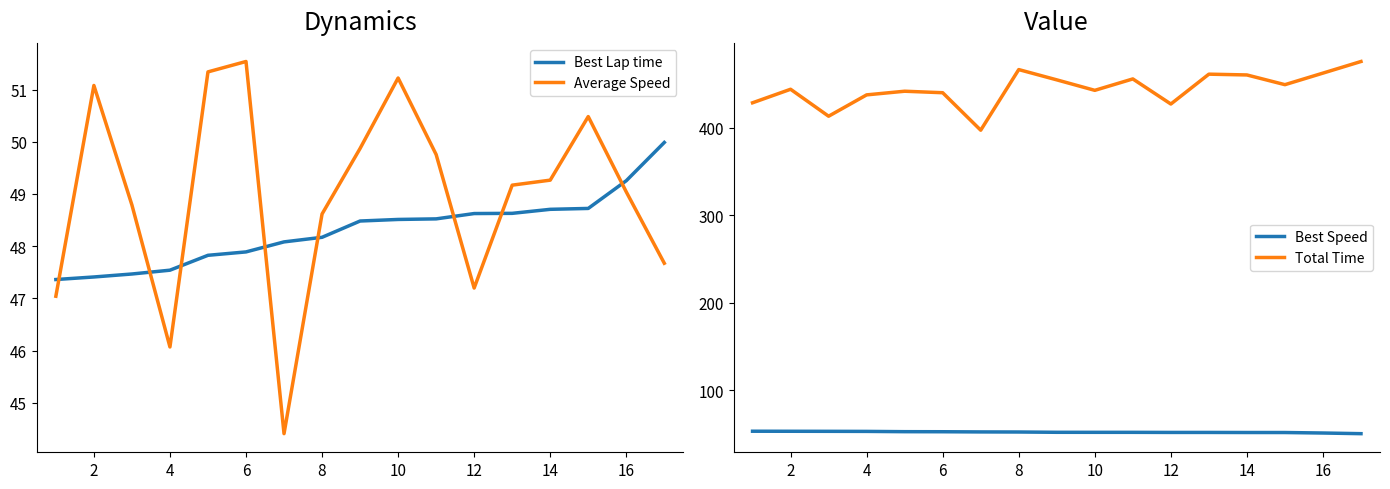

What is the lowest value of the Total Time series?

397.2